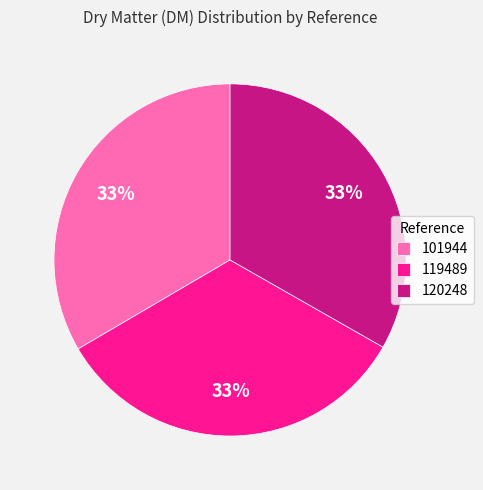

Combined, do 101944 and 119489 account for over 50%?

Yes